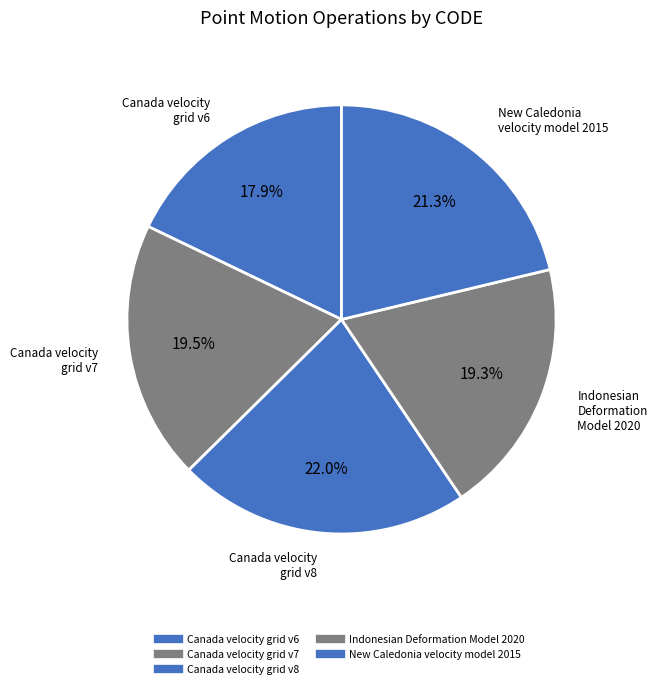

Count the number of slices in the pie.

5